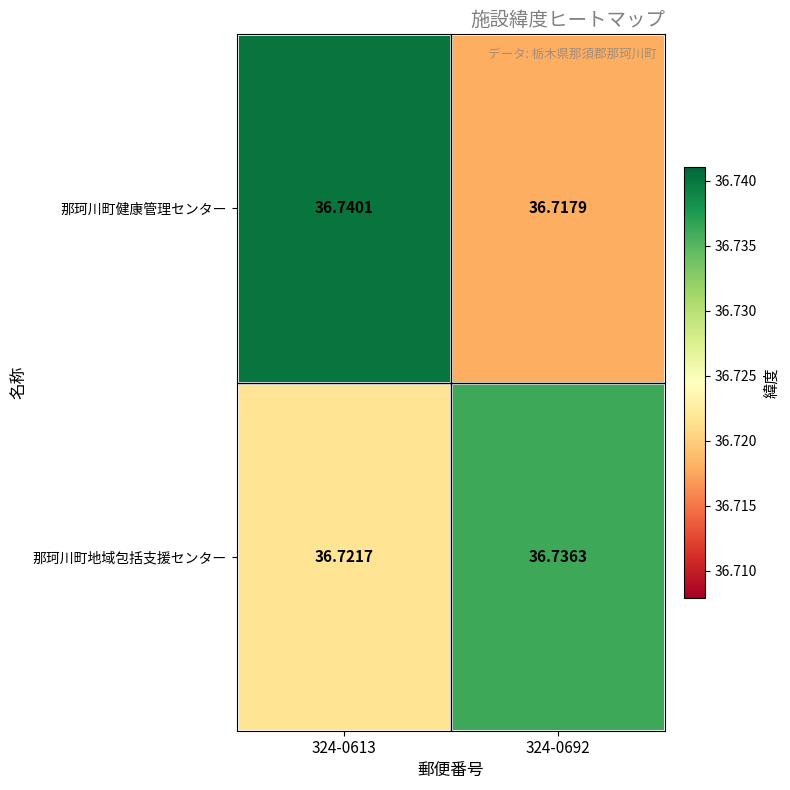

At which category does the chart reach its minimum across all series?

324-0692